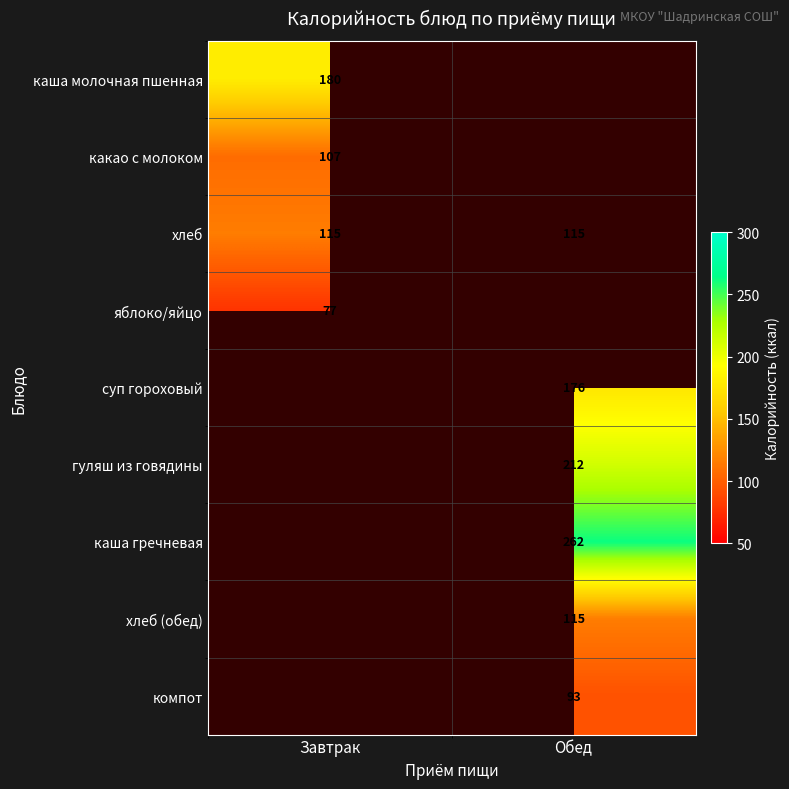

The value of каша гречневая at Обед is 138. True or false?

False